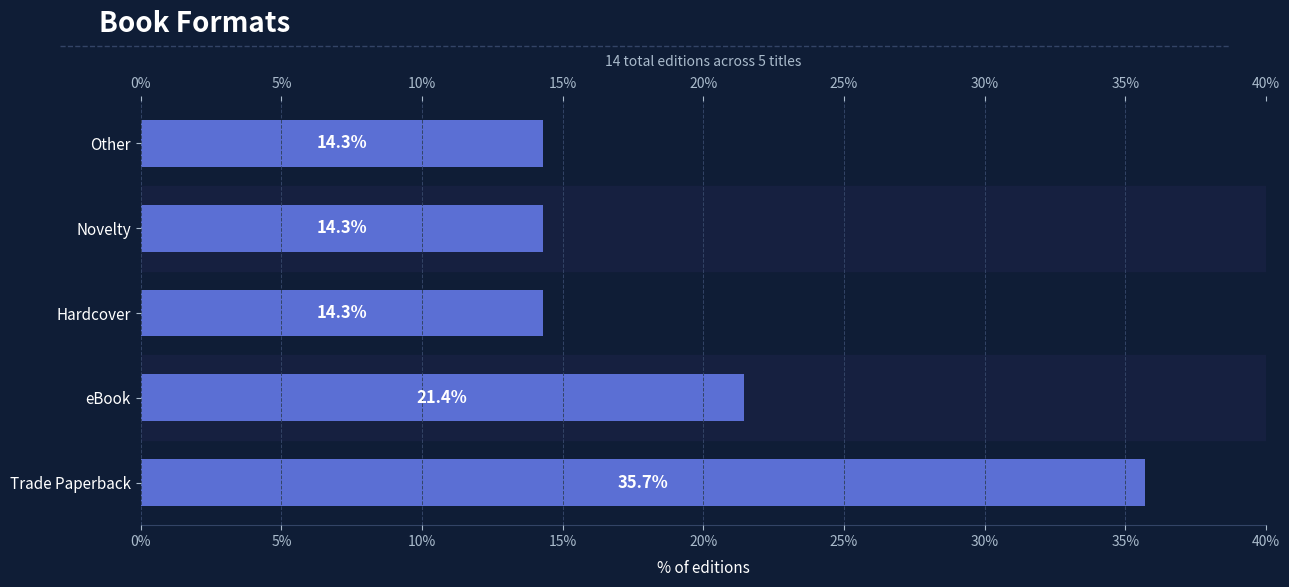

How many distinct data groups are displayed?

1